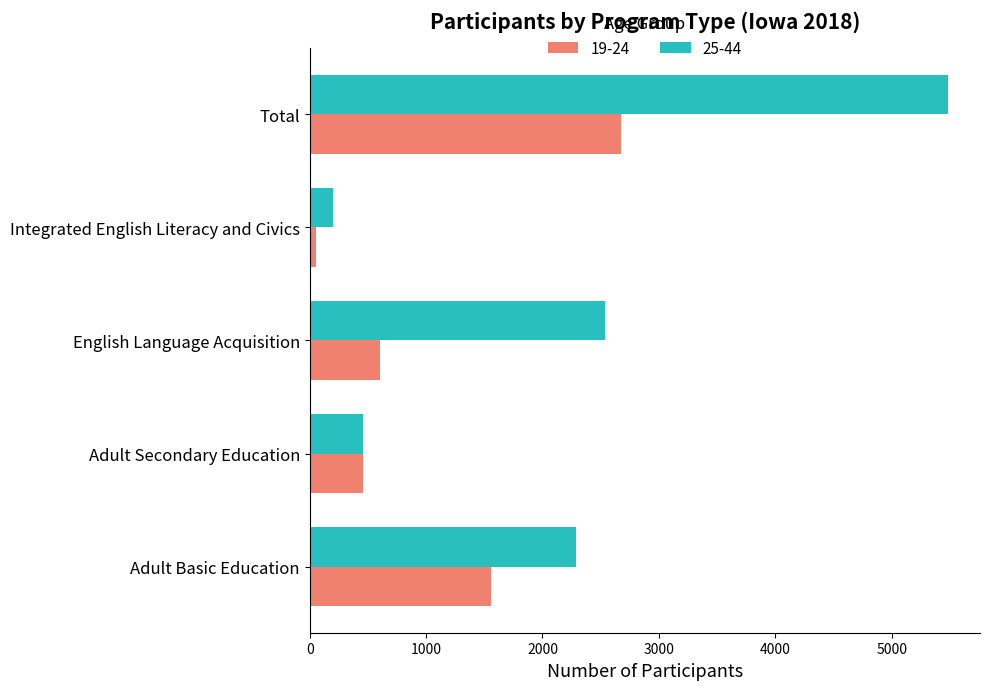

What is the average value of the 25-44 series?

2194